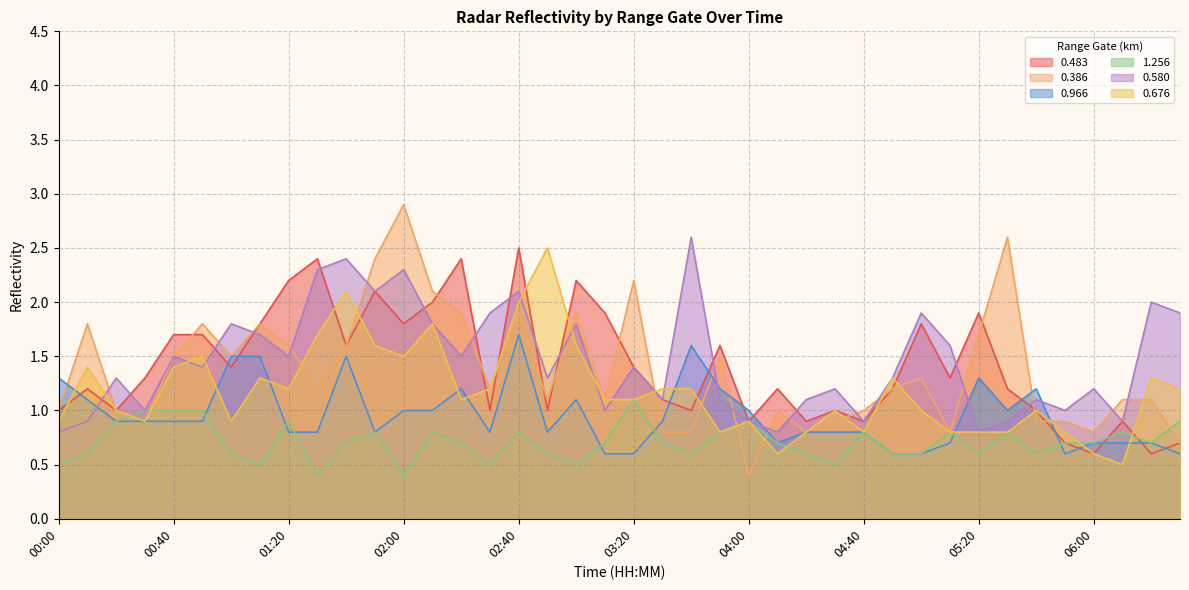

What is the difference between the highest and lowest values at 04:00?

0.6